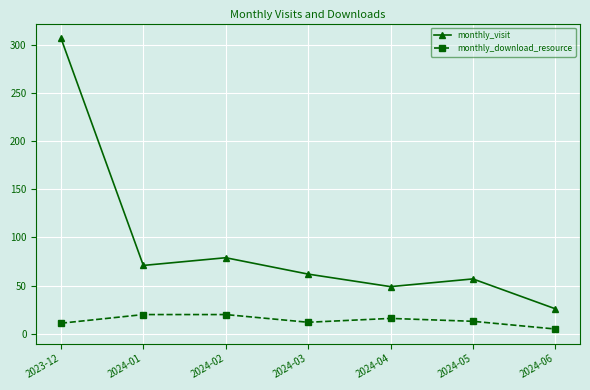

What is the minimum value shown in the chart?

5